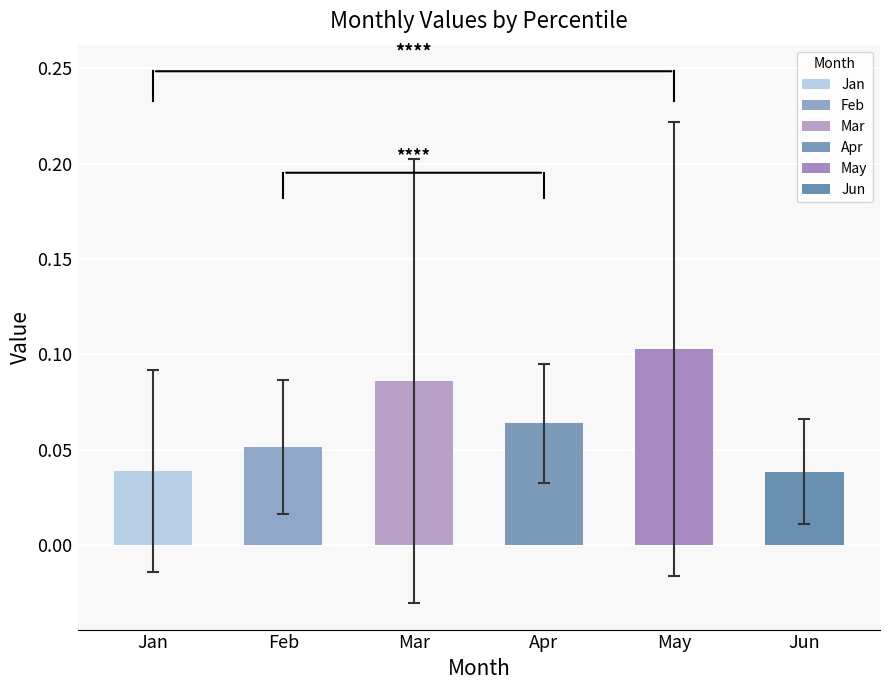

How many categories are shown in the chart?

6